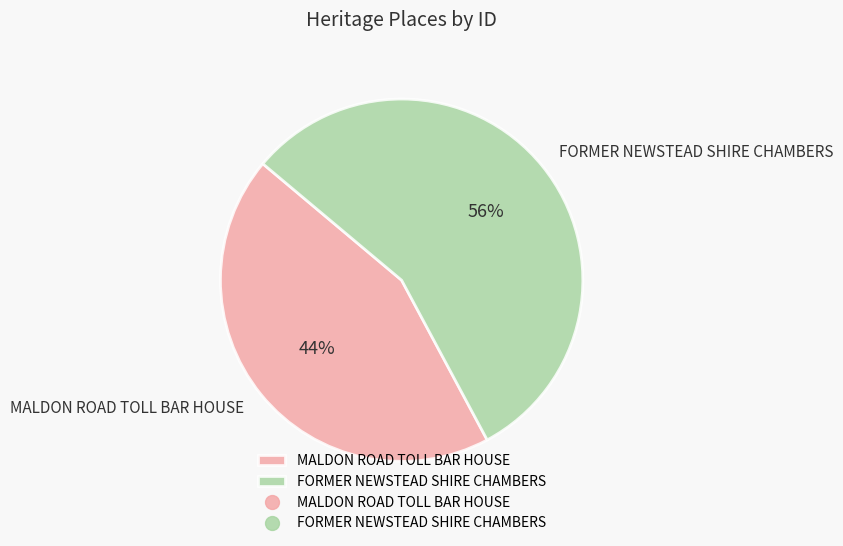

Does any single category account for the majority?

Yes